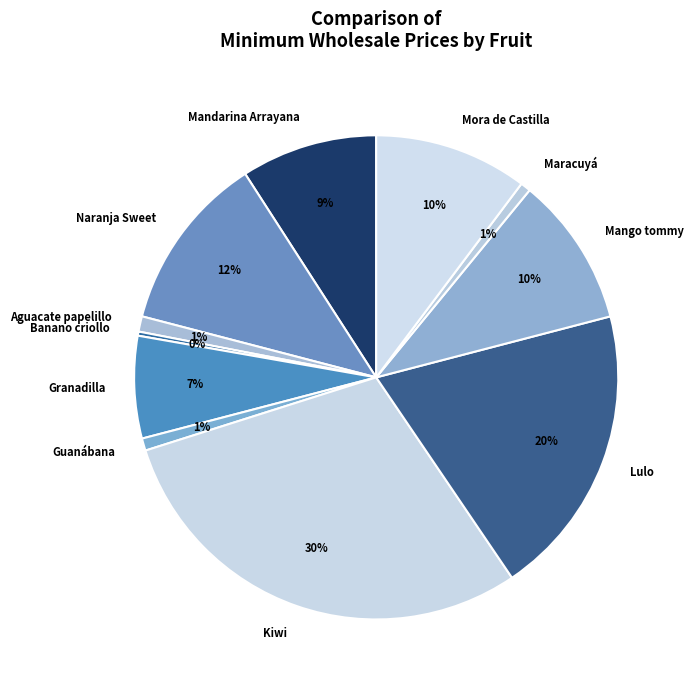

Does Lulo account for over 50% of the chart?

No